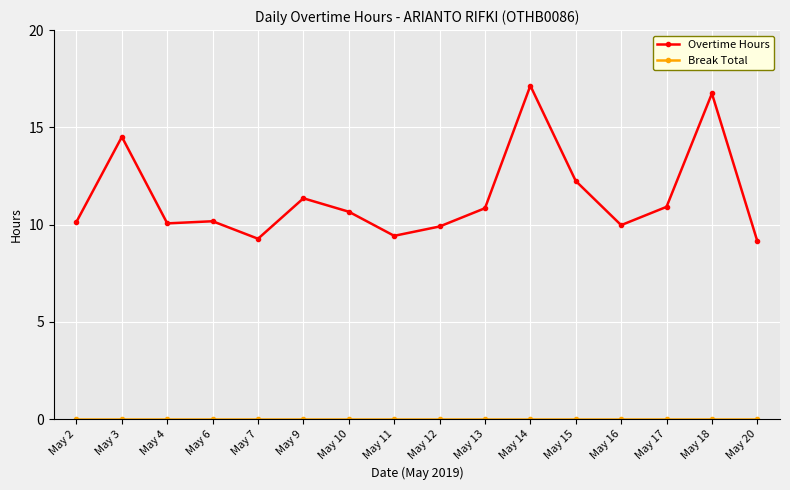

True or false: Overtime Hours has more than 2 points higher than both neighbors.

True